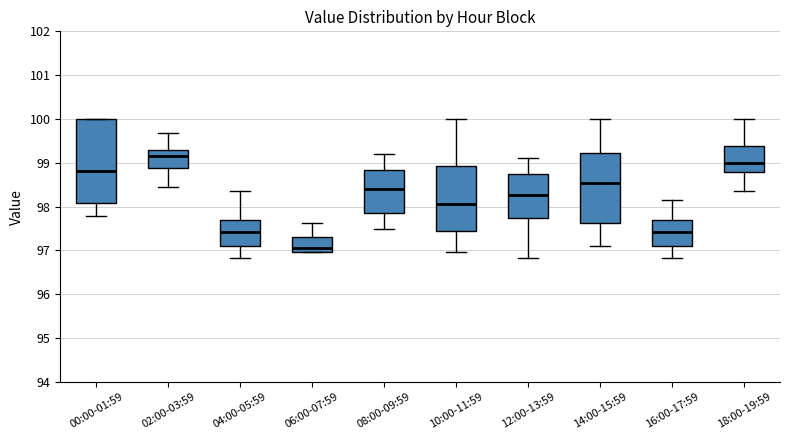

Which box's median line is the highest?

02:00-03:59